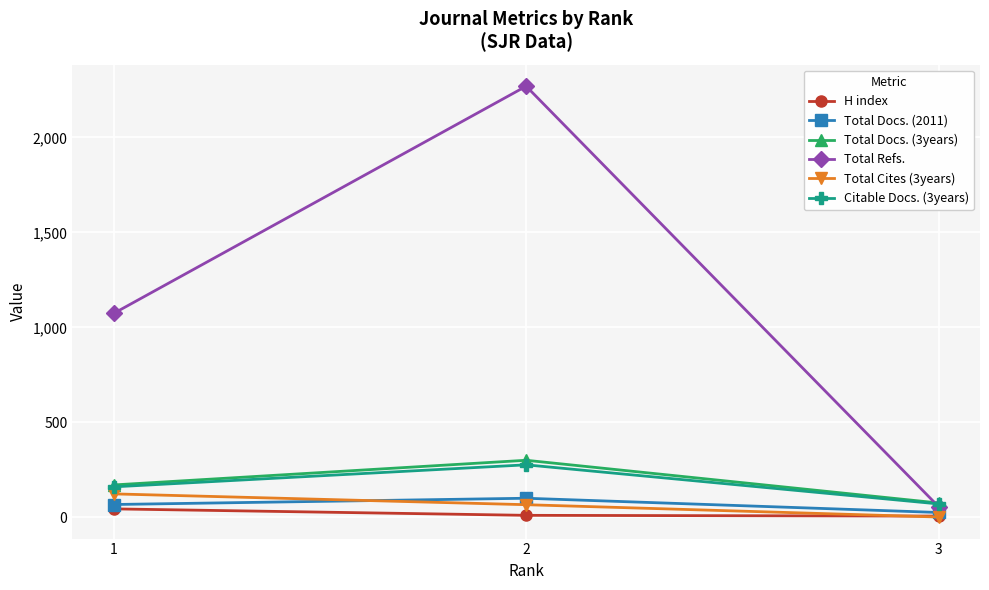

Is this an area chart (filled region under the line)?

No